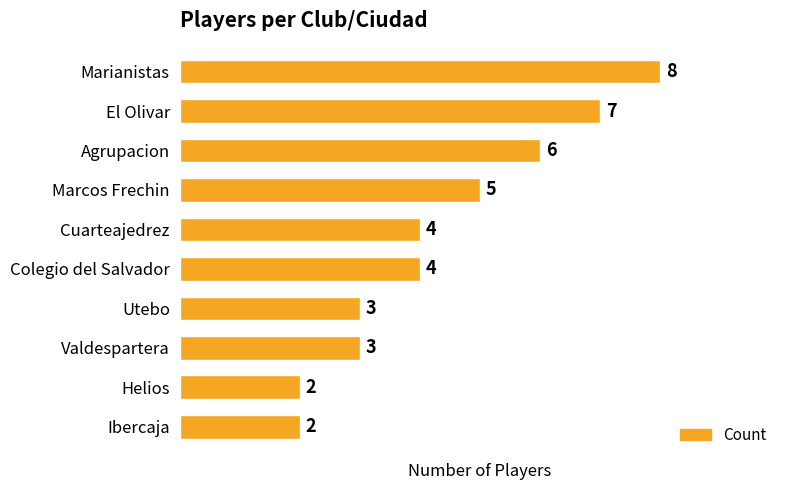

Reading top to bottom, what are all the values shown in this chart?

8	7	6	5	4	4	3	3	2	2